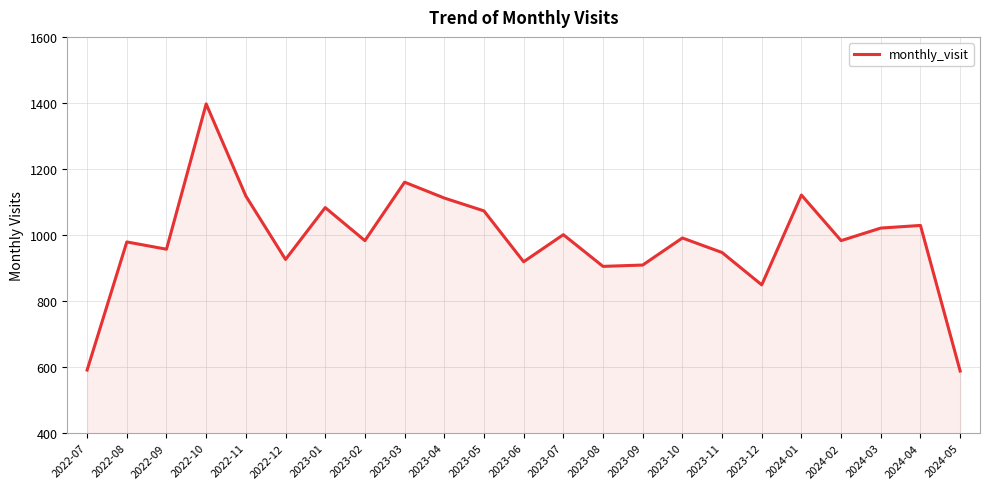

What is the greatest value displayed?

1397